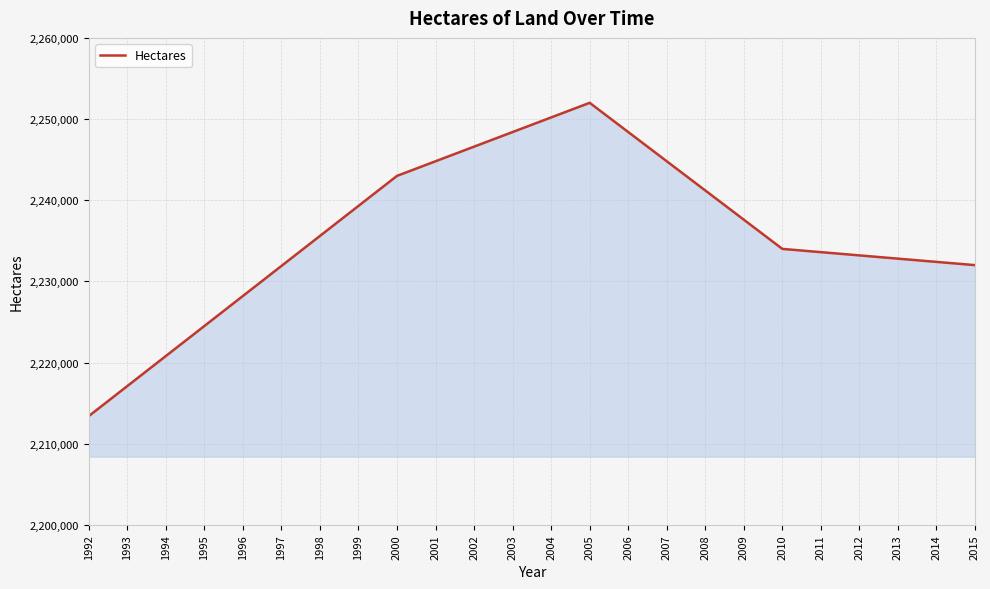

Does the chart display data point markers on the line(s)?

No